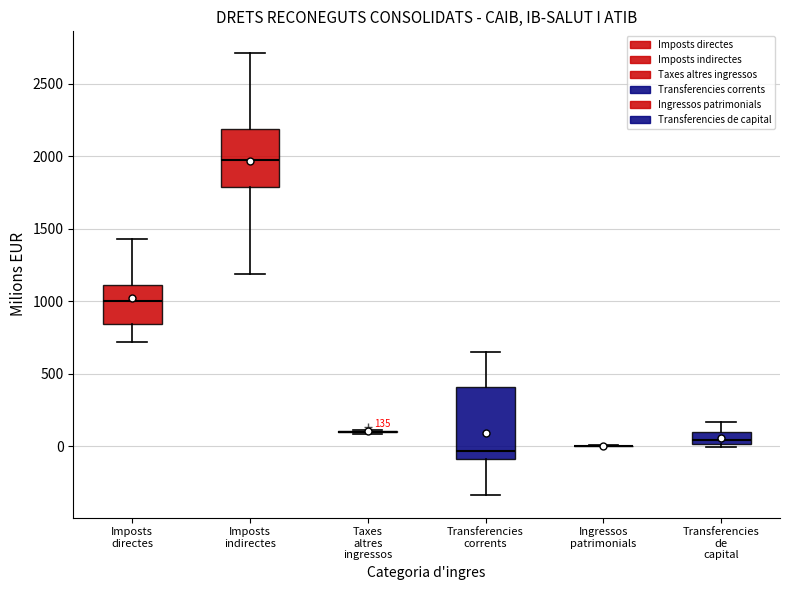

Which box is the tallest, from its lower edge to its upper edge?

Transferencies corrents